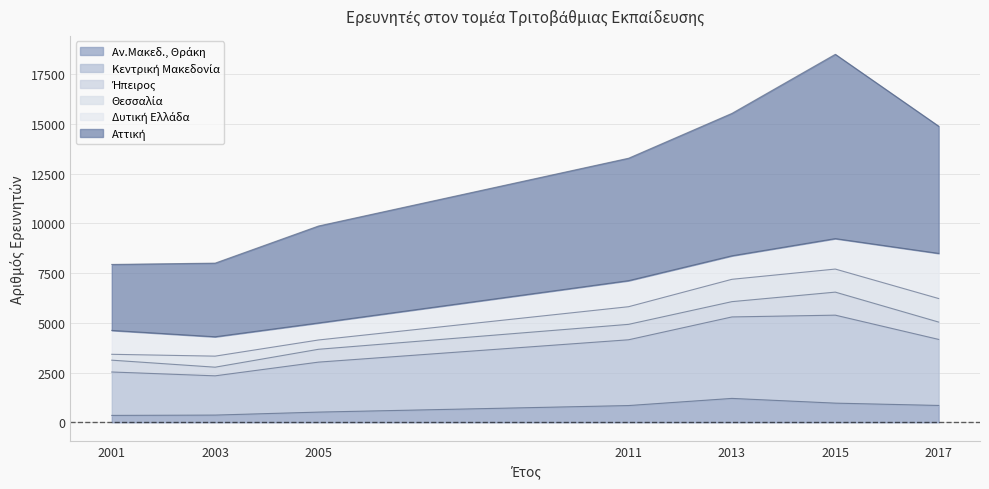

Which has a higher value, 2001 or 2015?

2015